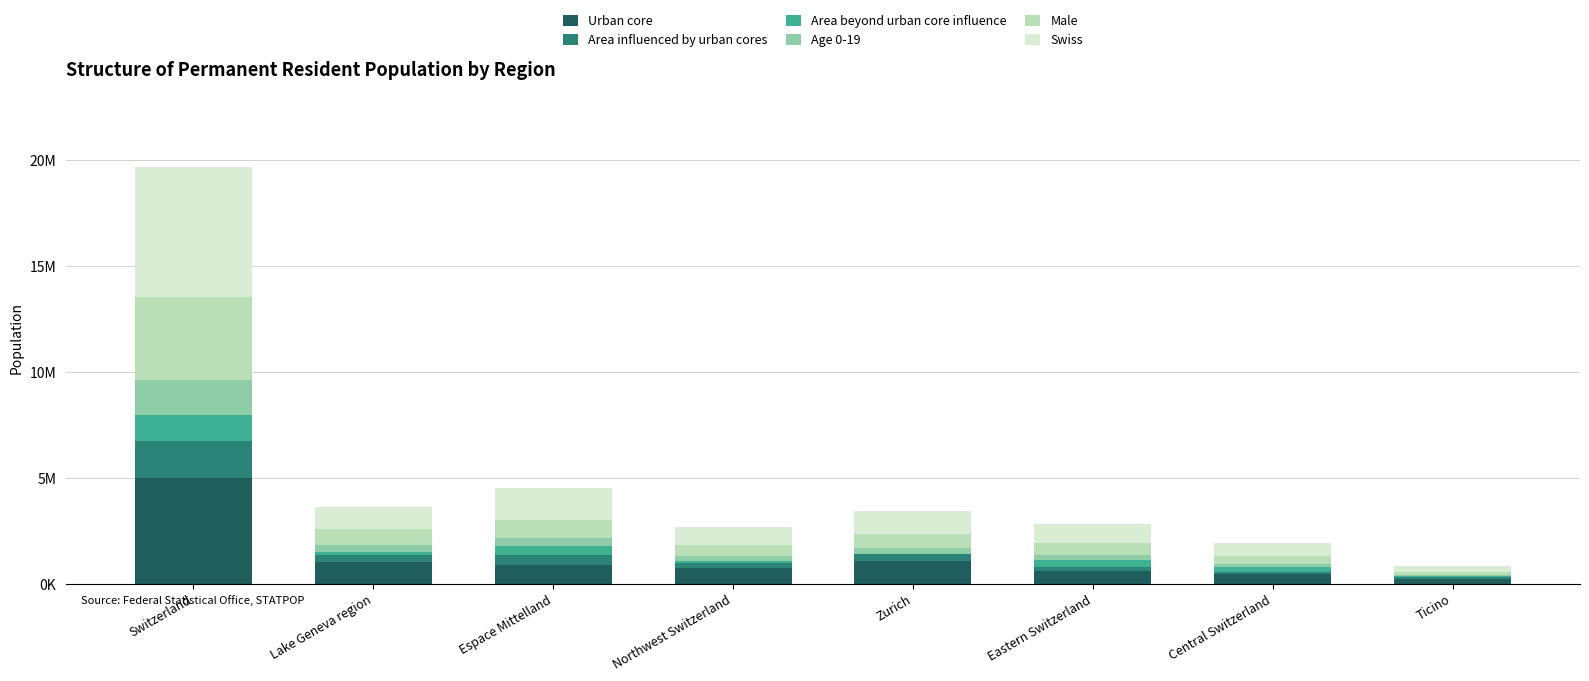

Are the bars grouped side by side (vs. stacked)?

No